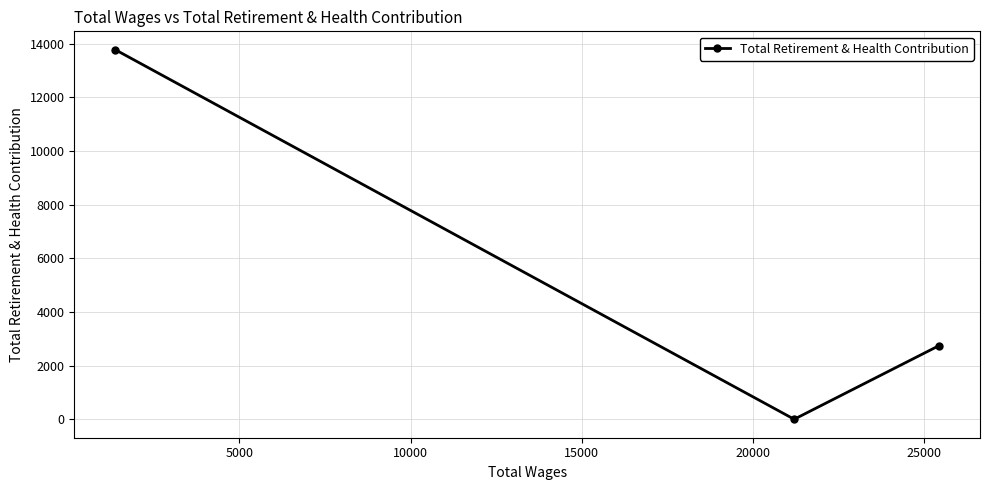

What is the maximum value shown in the chart?

13775